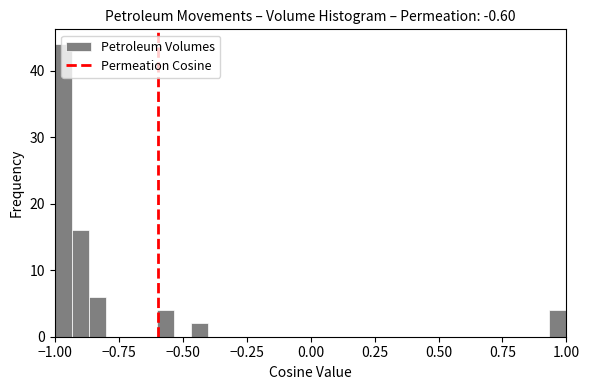

Around what value on the x-axis is the tallest bar? Give the approximate position of its centre, as read against the axis.

-0.95